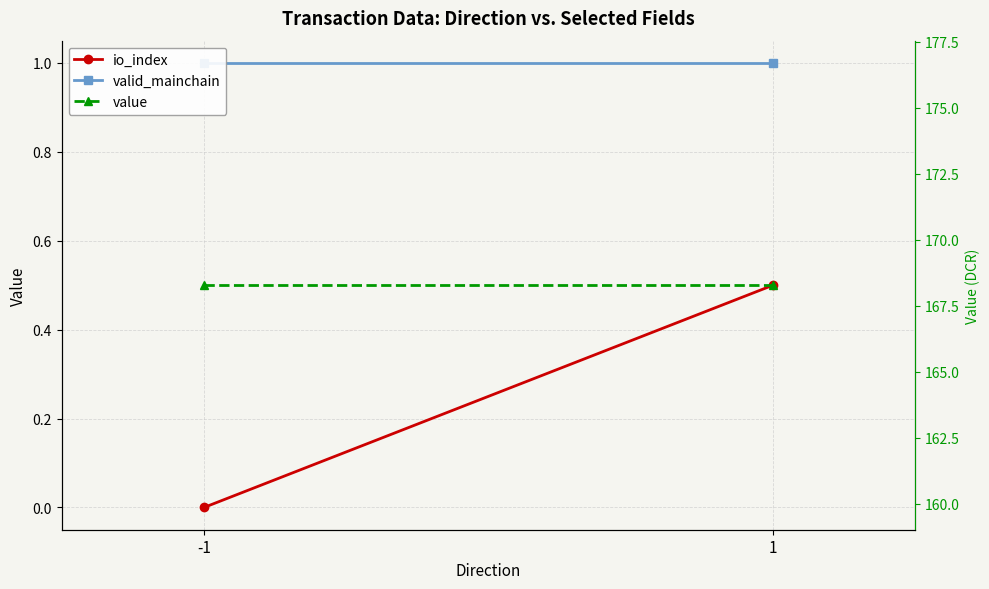

Reading left to right, extract all data points from this chart.

io_index: 0.0	0.5
valid_mainchain: 1.0	1.0
value: 168.3	168.3